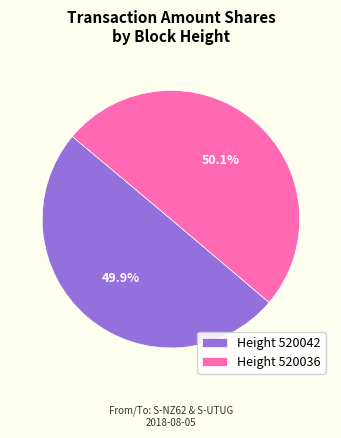

Combined, what portion of the pie is Height 520036 and Height 520042?

100.0%